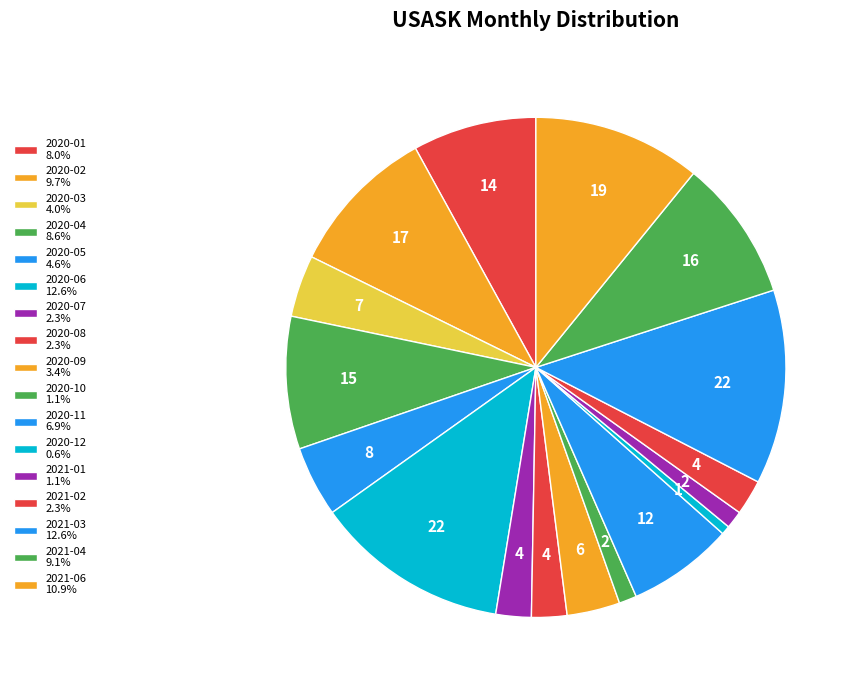

What is the largest slice in the pie chart?

2020-06